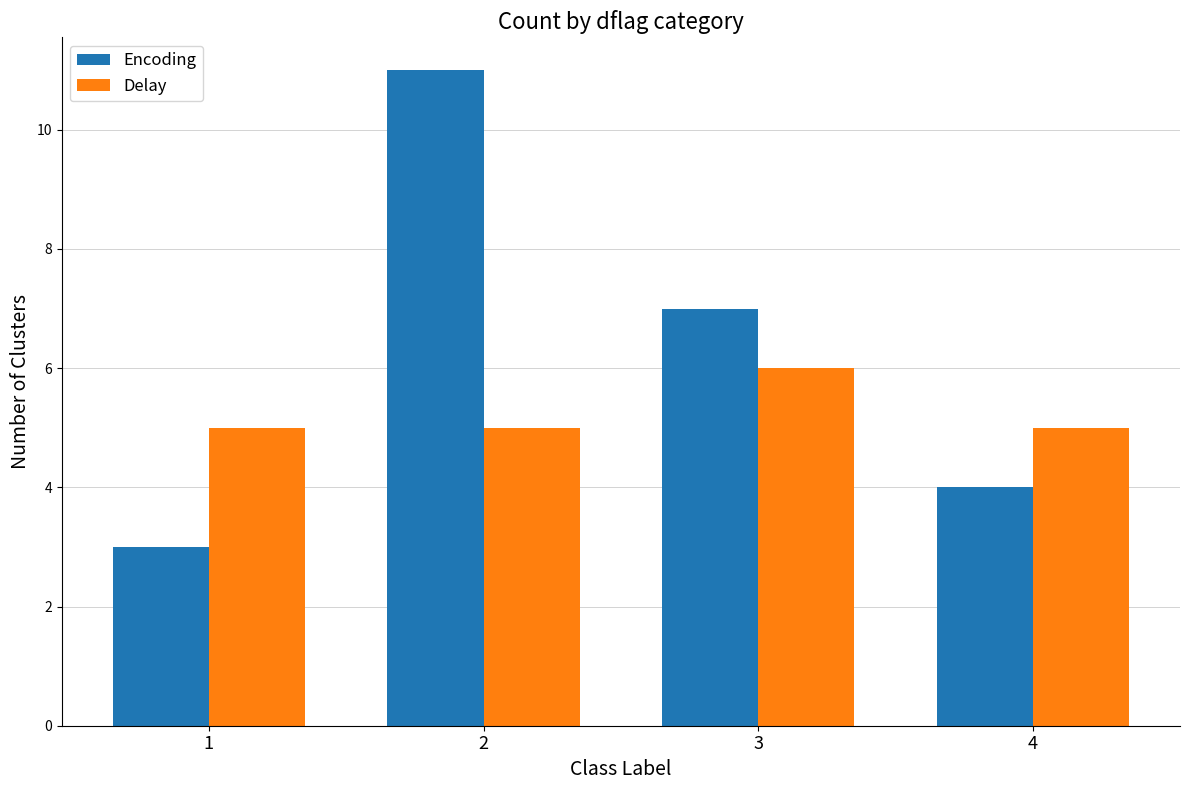

At which category is the sum across all series the highest?

2